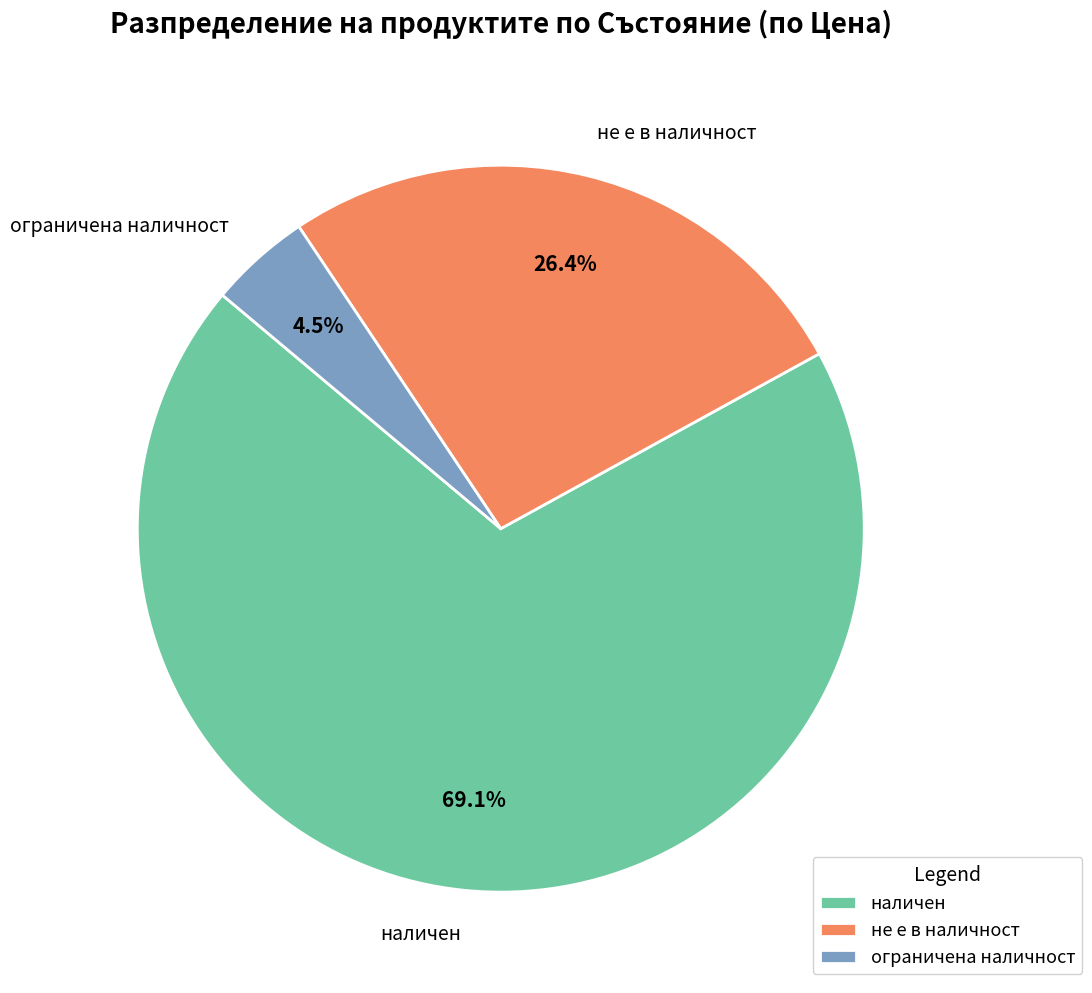

What is the smallest slice in the pie chart?

ограничена наличност